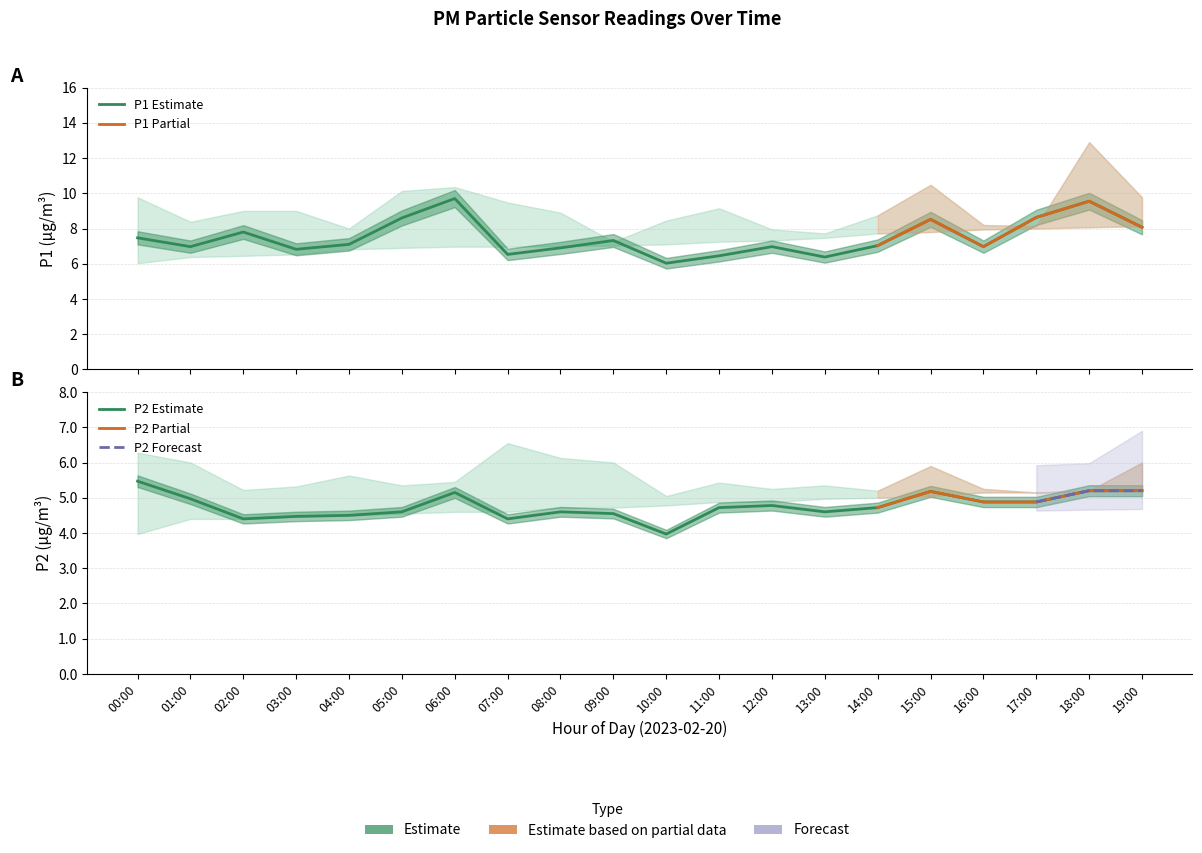

What value does the P2 series have at 16:00?

4.9